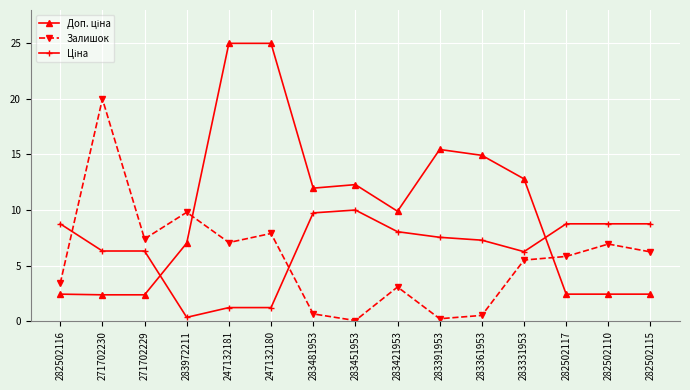

What is the sum of the Залишок values at 282502116 and 282502117?

9.2